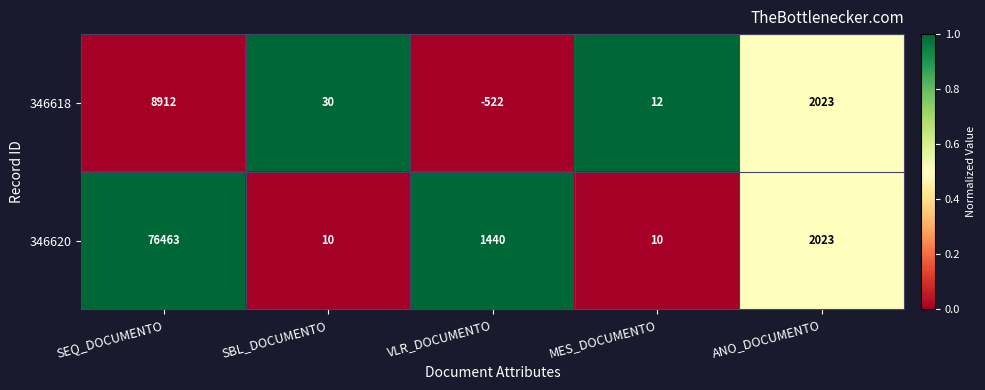

Reading left to right, extract all data points from this chart.

346618: SEQ_DOCUMENTO=8912	SBL_DOCUMENTO=30	VLR_DOCUMENTO=-522	MES_DOCUMENTO=12	ANO_DOCUMENTO=2023
346620: SEQ_DOCUMENTO=76463	SBL_DOCUMENTO=10	VLR_DOCUMENTO=1440	MES_DOCUMENTO=10	ANO_DOCUMENTO=2023